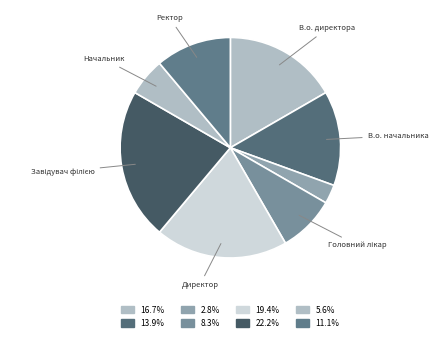

Count the number of slices in the pie.

8